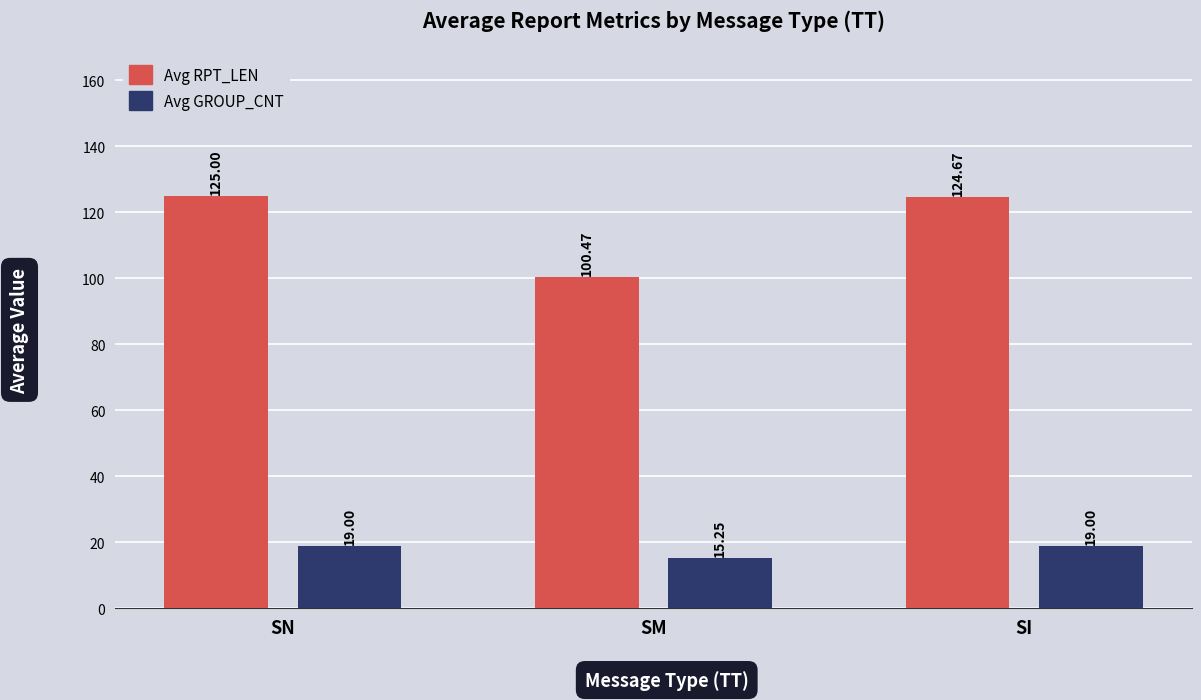

At how many categories does at least one series exceed 19?

3